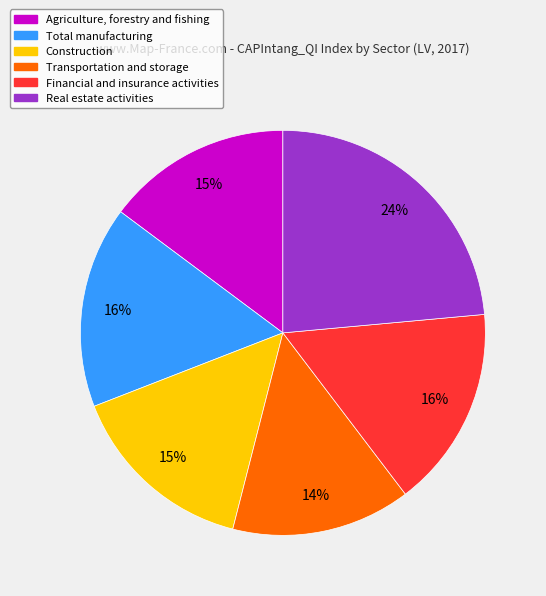

Do Construction and Real estate activities together represent more than half of the pie?

No